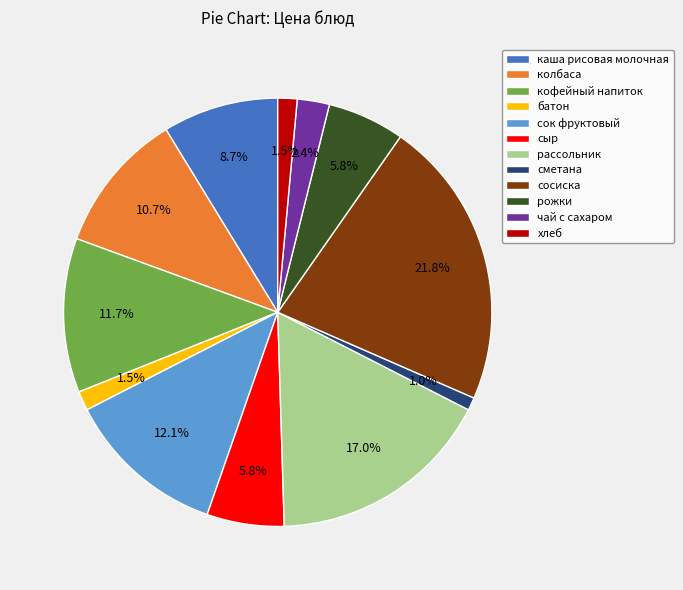

Do сметана and рассольник together represent more than half of the pie?

No